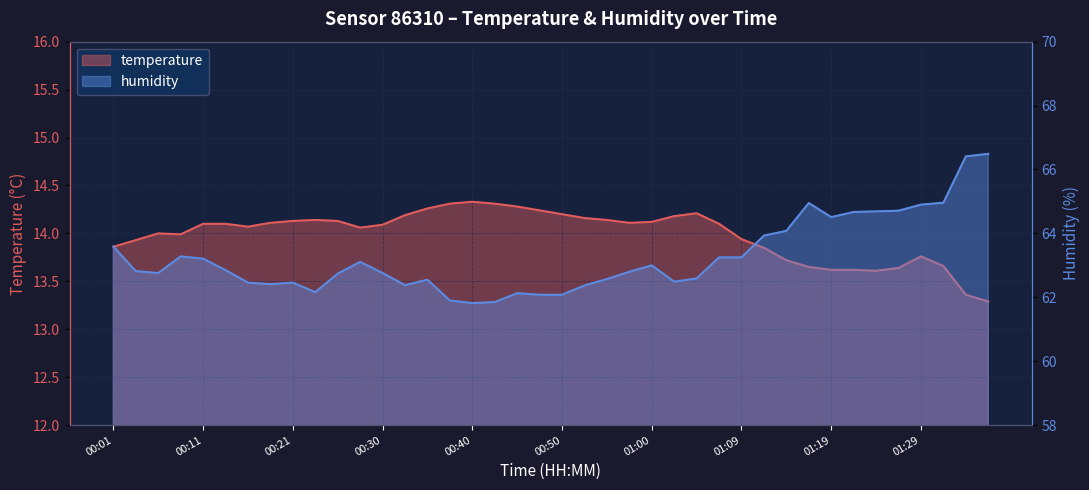

What is the sum of all humidity values?

2530.0